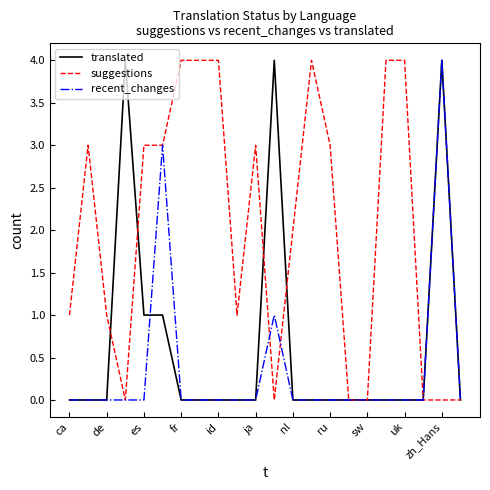

How many lines are shown in the chart?

3